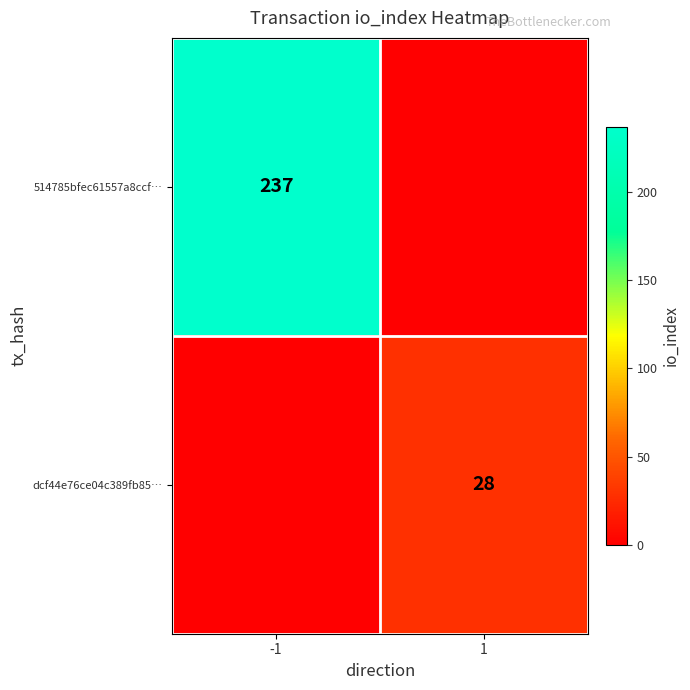

The dcf44e76ce04c389fb85… series shows 28 at 1. True or false?

True